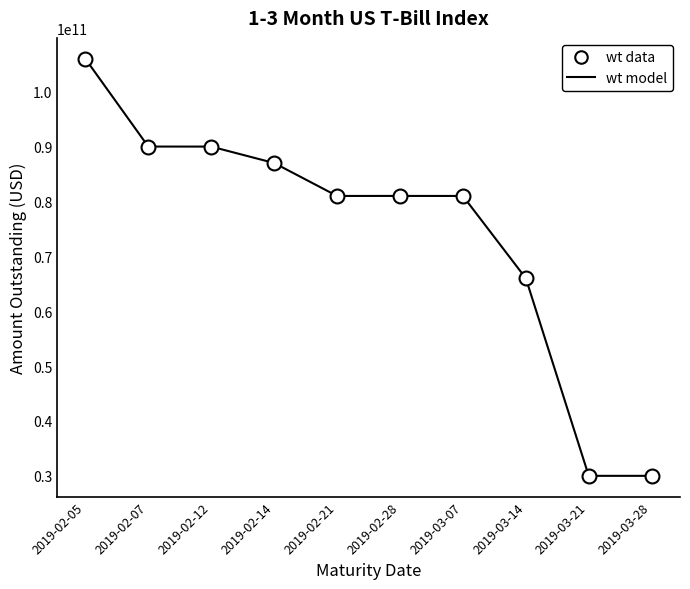

True or false: wt data and wt model intersect in this chart.

False